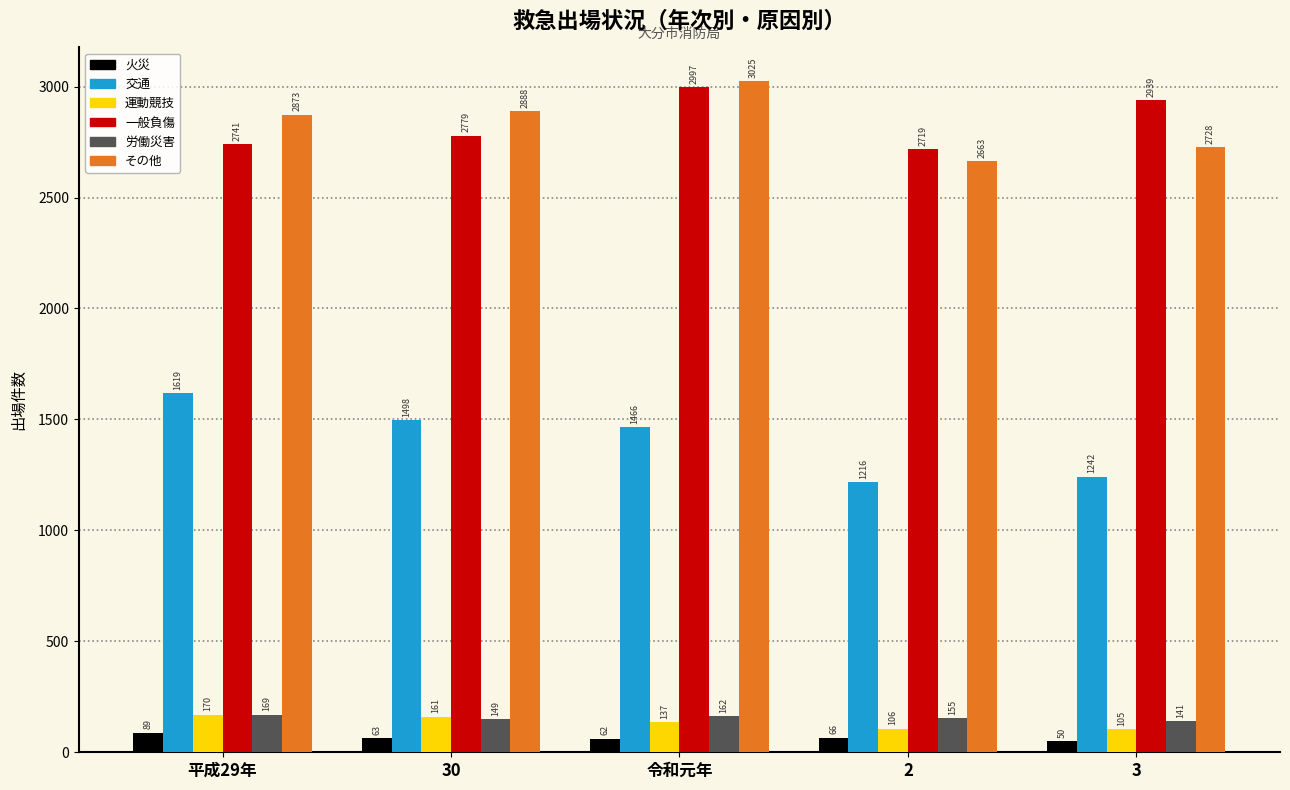

Is it true that 火災 equals 66 at 2?

True